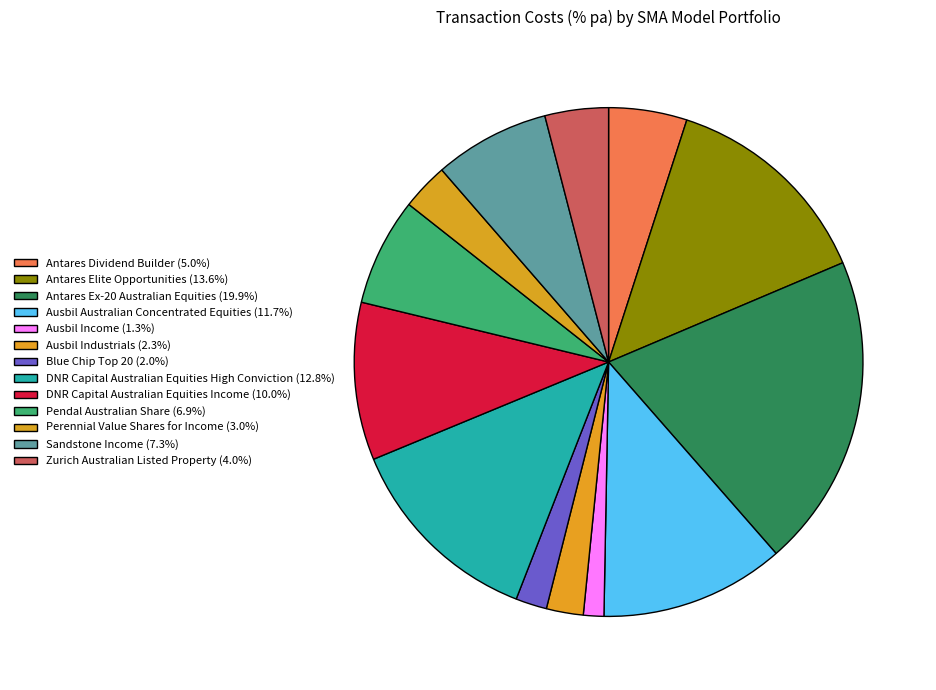

How many slices are in this pie chart?

13